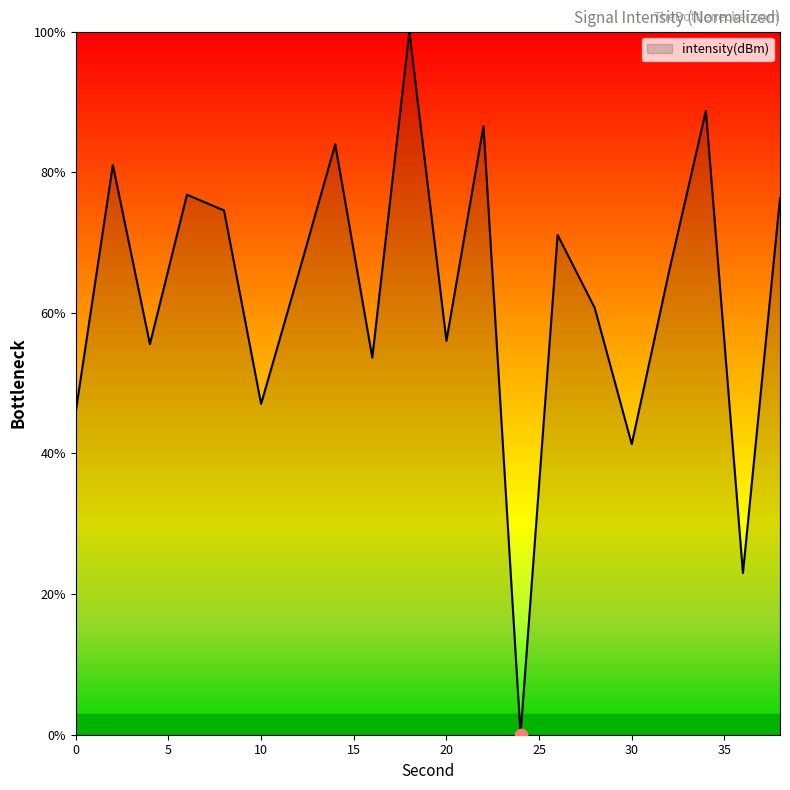

What is the difference between the maximum and minimum values?

100.0